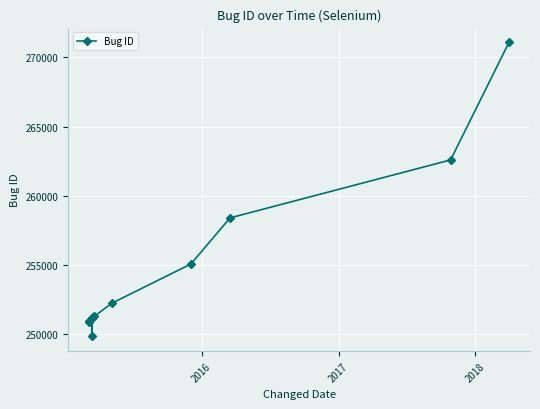

What is the difference between the second highest and minimum values?

12734